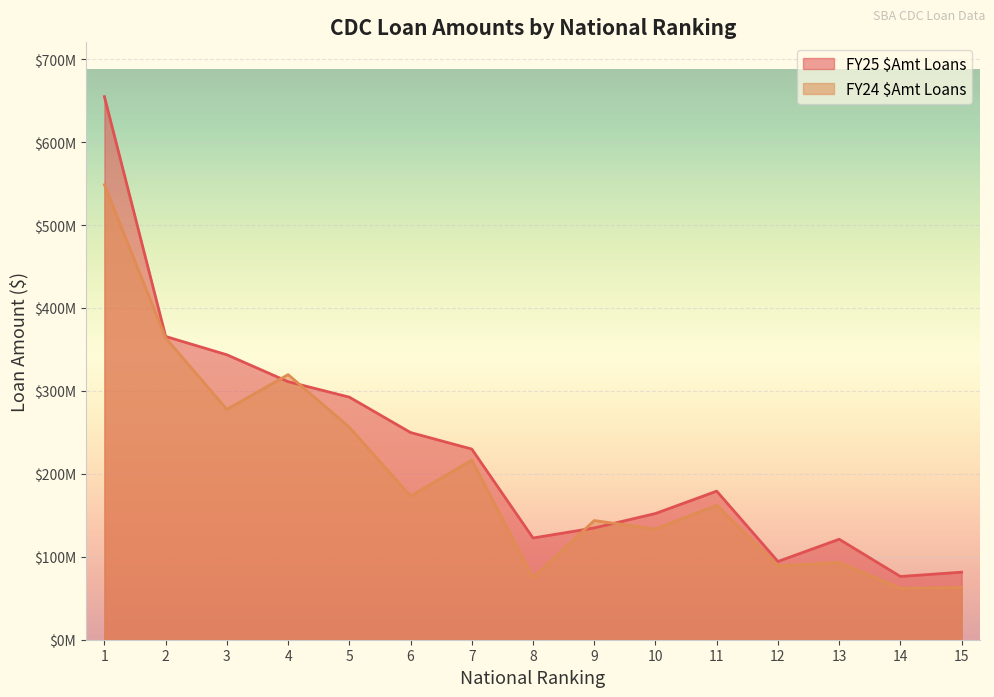

Does the chart display data point markers on the line(s)?

No